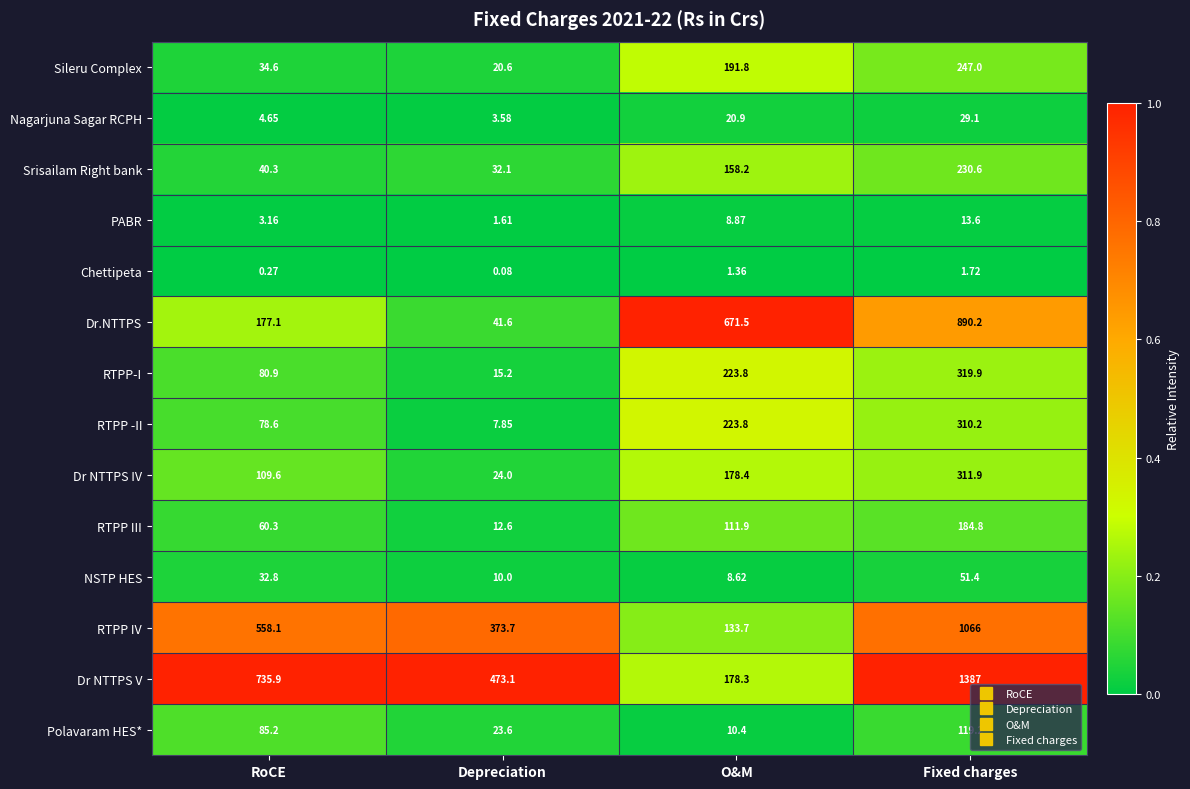

At which label is Polavaram HES* closest to 64?

RoCE